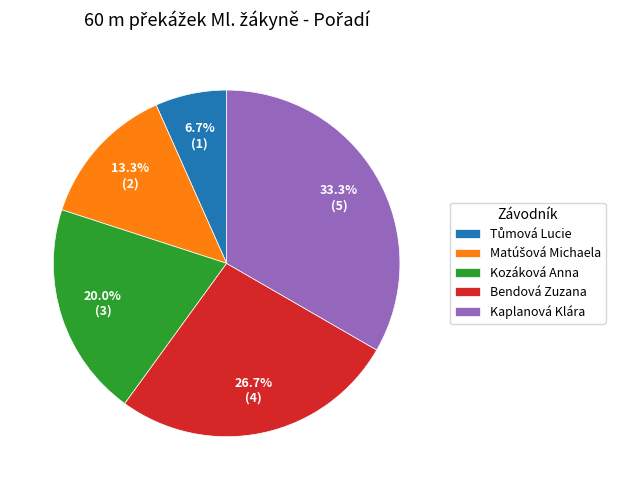

Is there any slice that represents more than half of the pie?

No